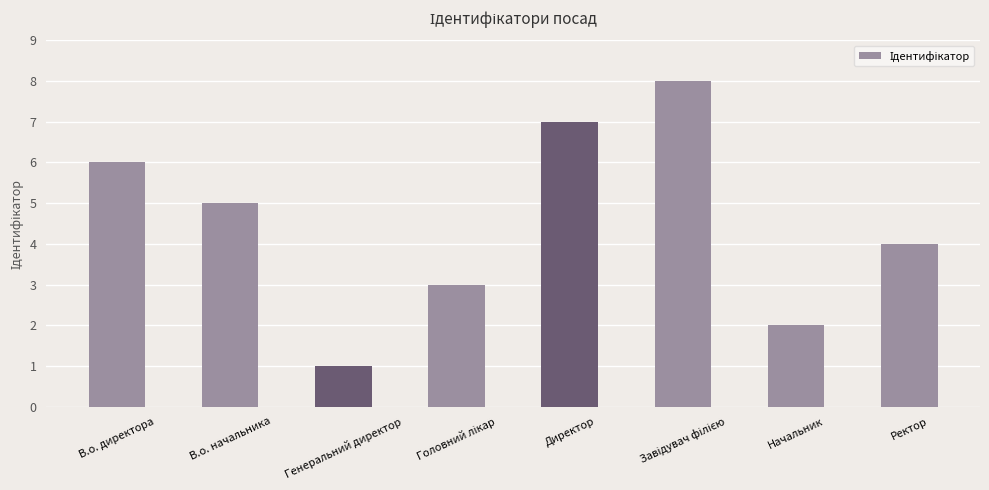

How many data points does each series have?

8